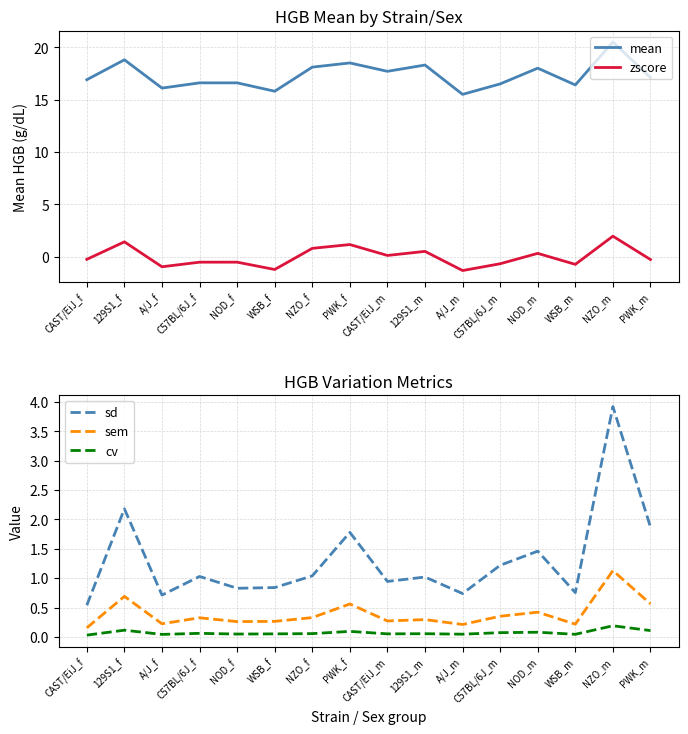

Which category has the highest value in the sem series?

NZO_m